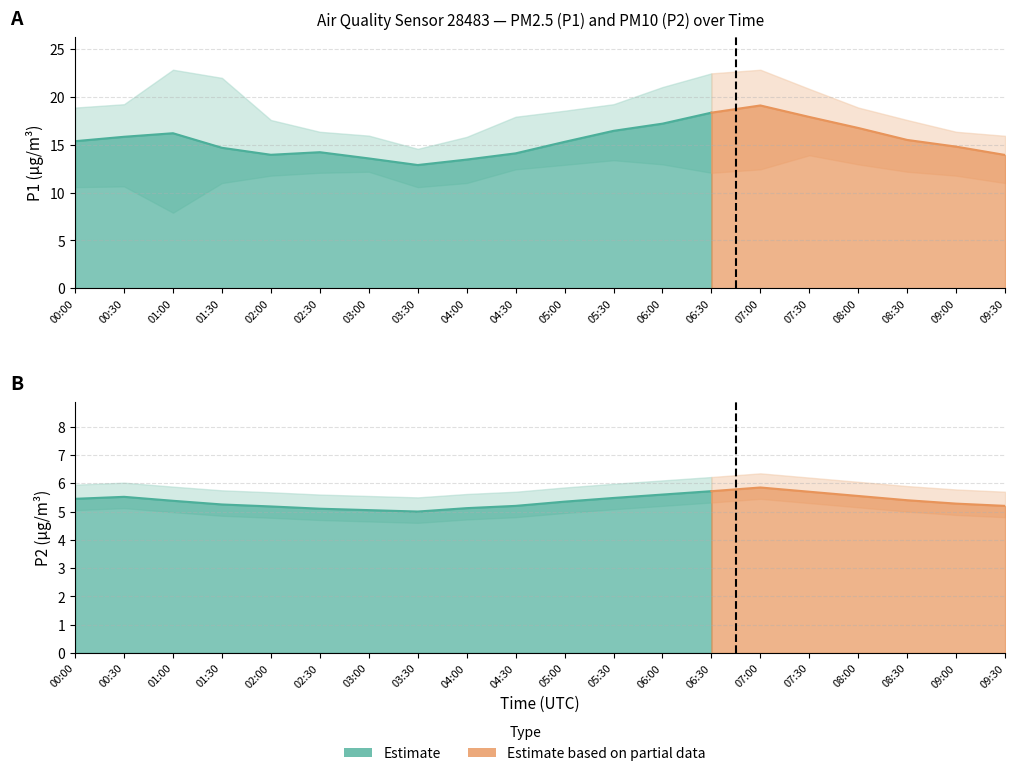

What value does the P2 series have at 00:00?

5.5